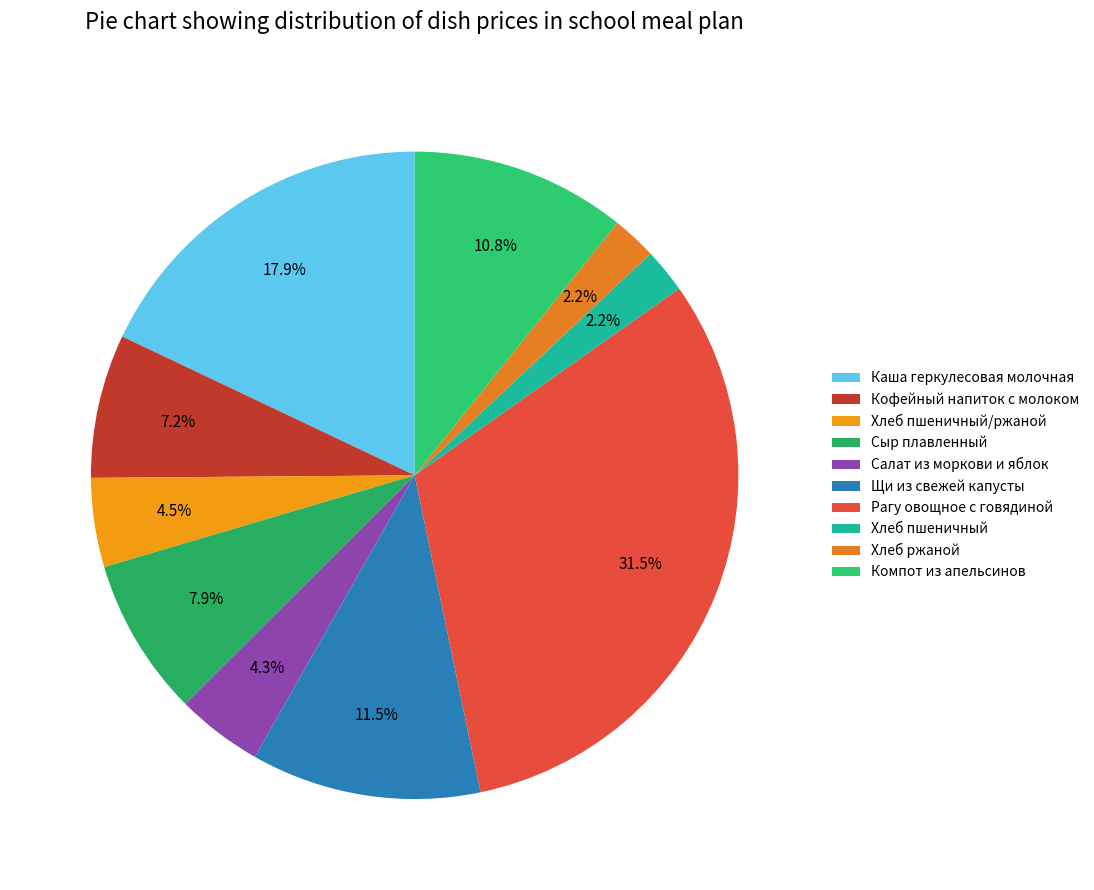

What is the total percentage of Сыр плавленный and Щи из свежей капусты?

19.4%